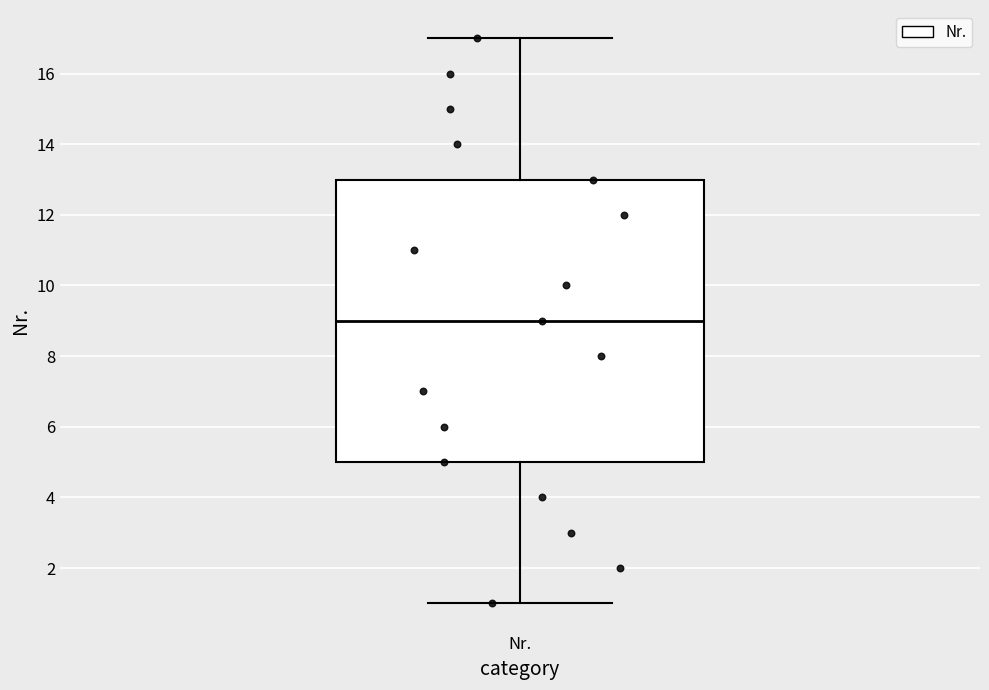

Read this box plot against the y-axis: the position of the median line, the range covered by the box, and the ends of both whiskers. The values are not printed on the chart, so give them approximately, as read against the axis.

median 9, box 5 to 13, whiskers 1 to 17